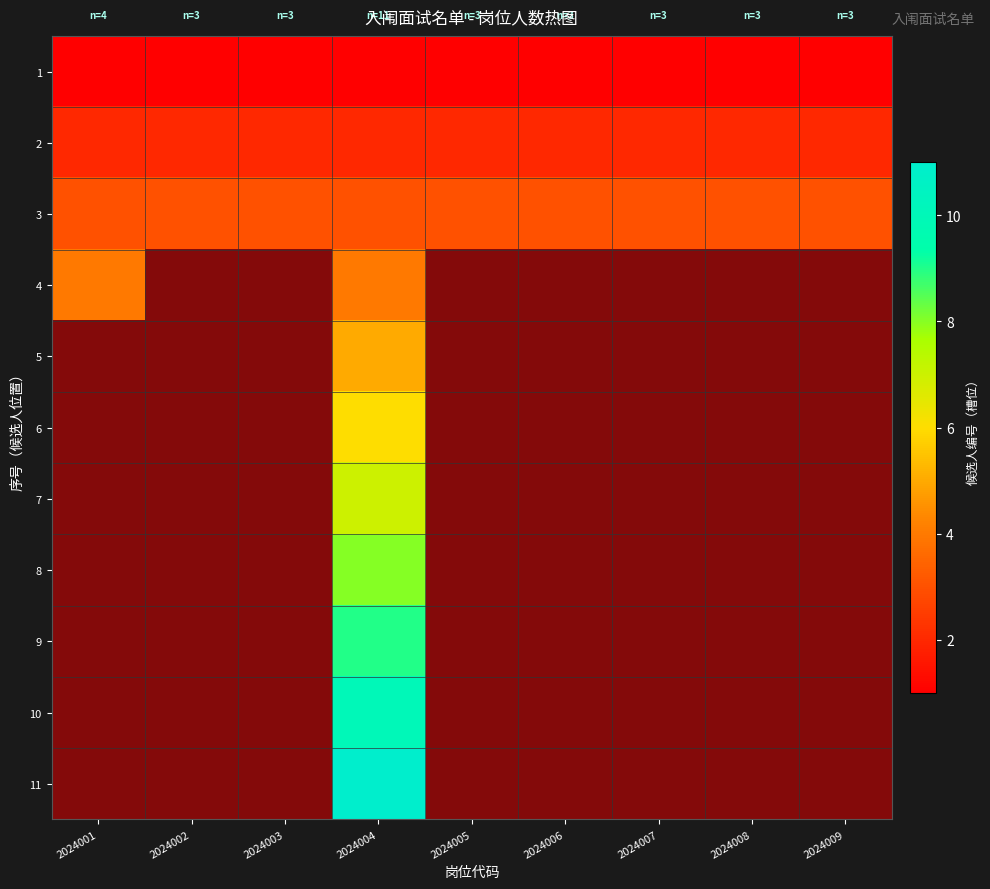

How many data points does each series have?

9